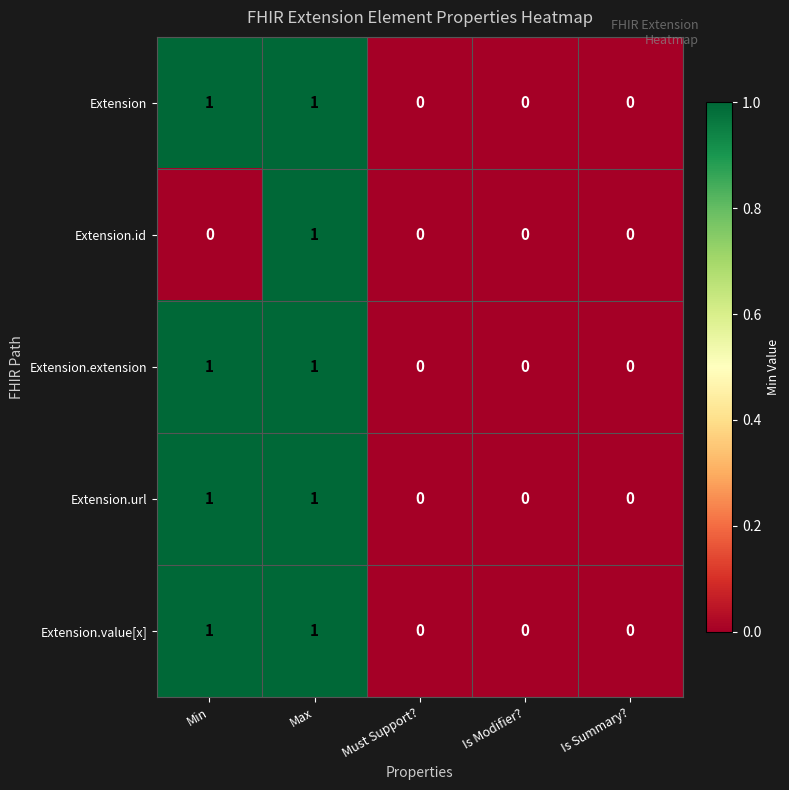

At which category is the sum across all series the highest?

Max